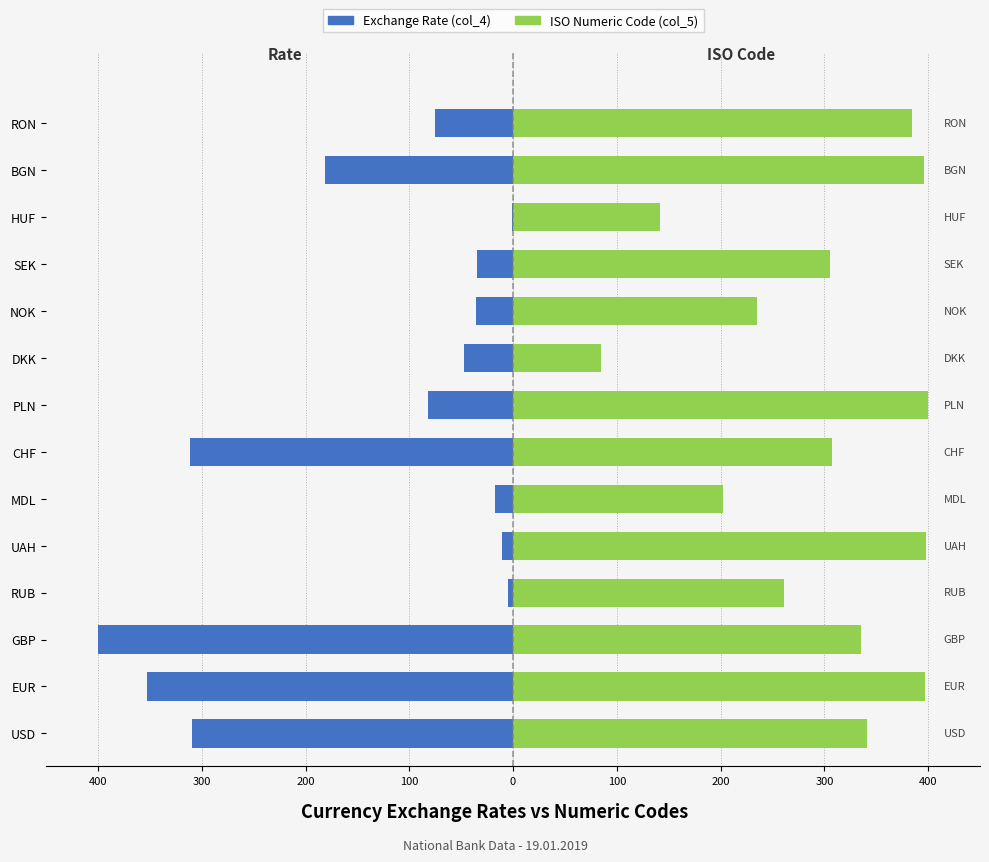

Which series changed the most between MDL and PLN?

Code (col_5)